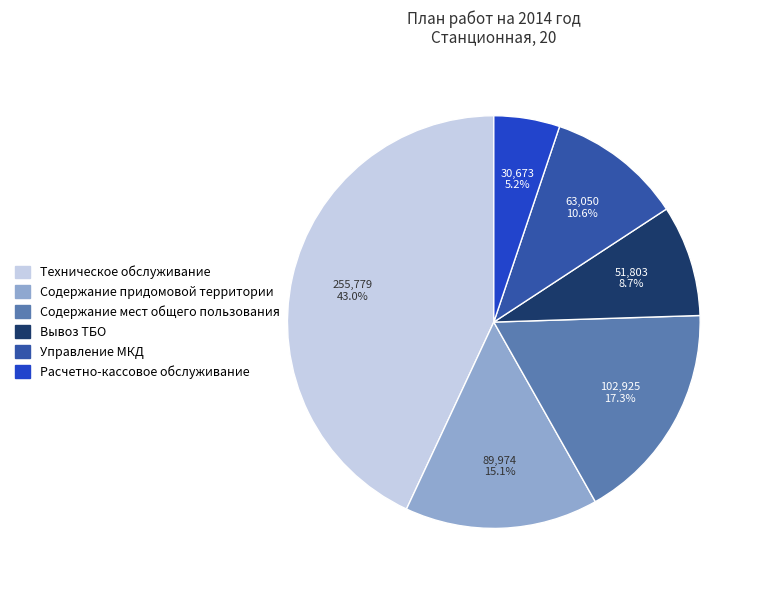

Which slice is the largest?

Техническое обслуживание